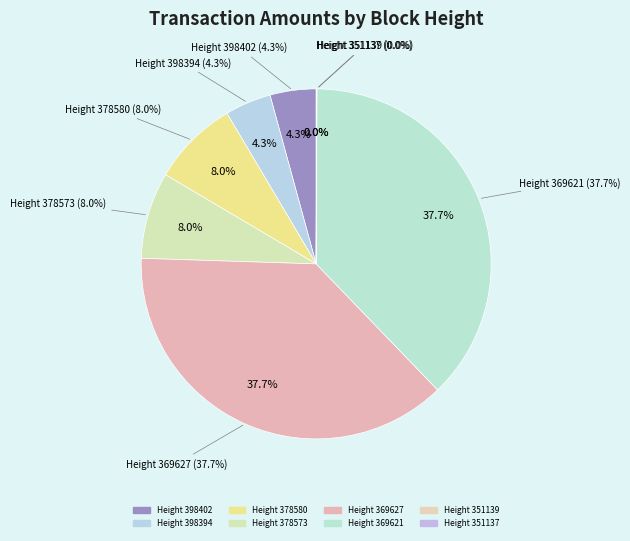

Combined, do 369621 and 378580 account for over 50%?

No